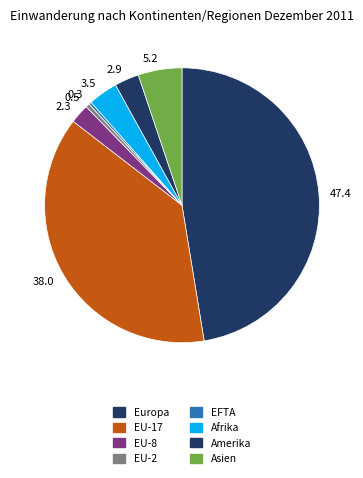

Between 47.4 and 0.5, which is larger?

47.4